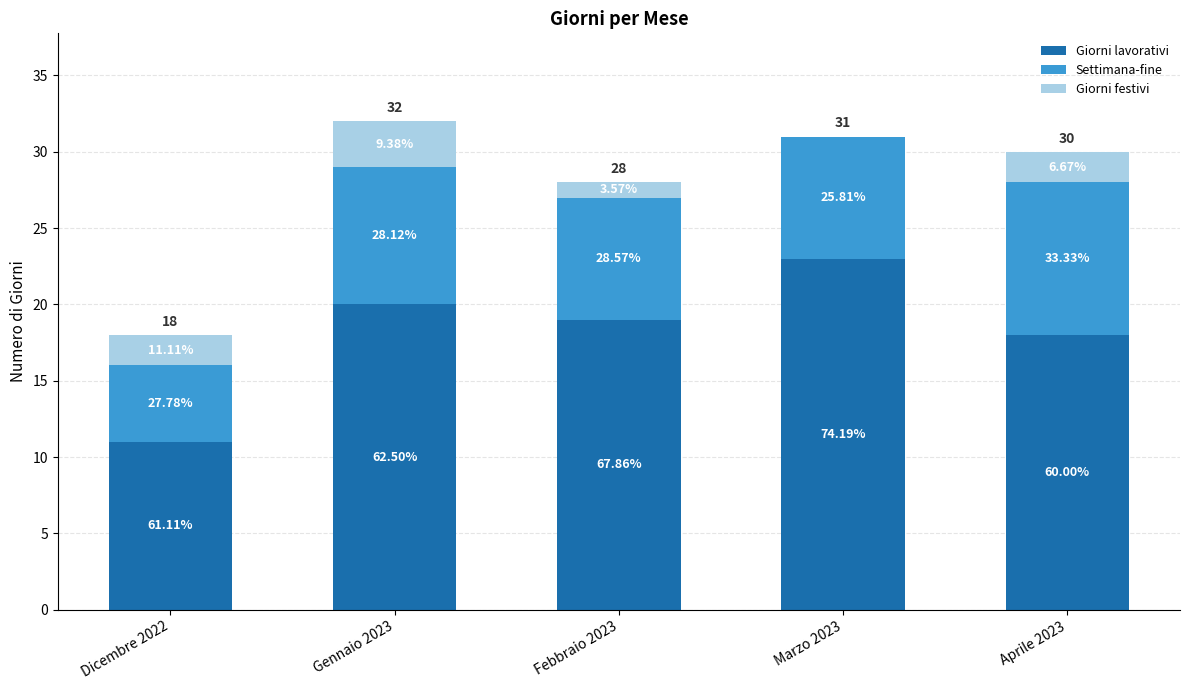

What are all the series names shown in the legend?

Giorni lavorativi, Settimana-fine, Giorni festivi